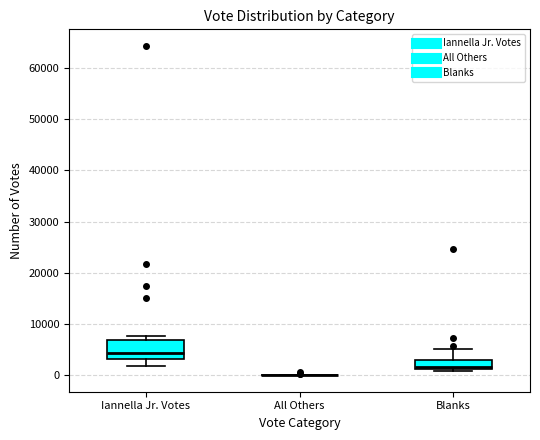

Reading left to right, transcribe this box plot: for each box, give where its median line is, the range the box spans, and where its two whiskers end, as read against the y-axis. The values are not printed on the chart, so give them approximately, as read against the axis.

Iannella Jr. Votes: median 4000, box 3000 to 7000, whiskers 2000 to 8000
All Others: box collapsed to a line at 0, whiskers 0 to 0
Blanks: median 2000, box 1000 to 3000, whiskers 1000 (just below the box's lower edge) to 5000